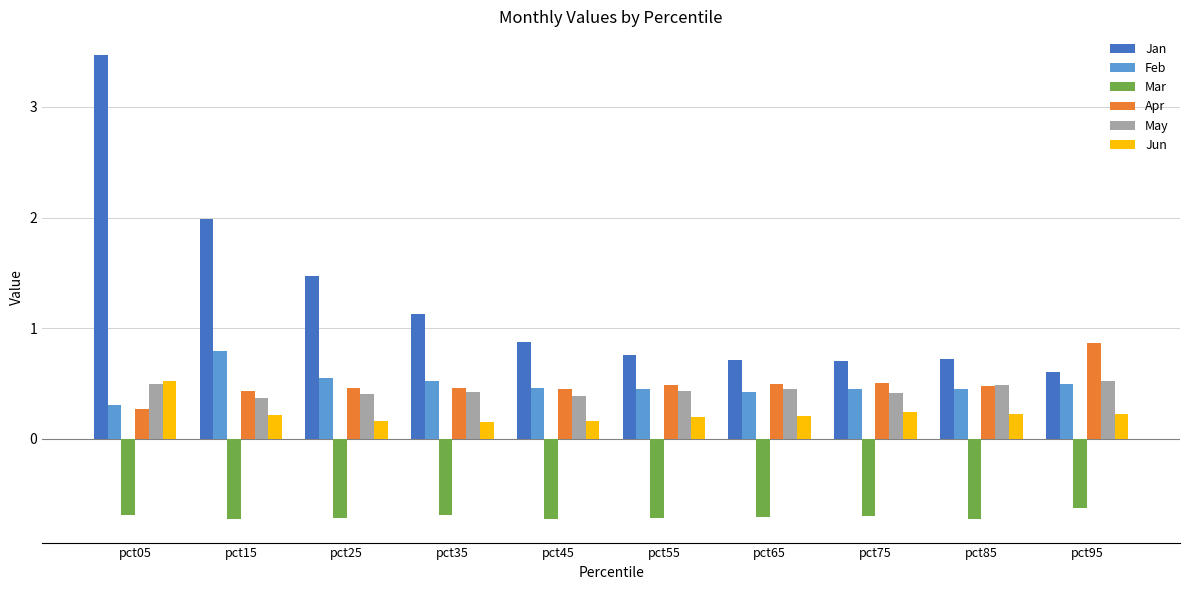

What is the sum of the Mar values at pct15 and pct45?

-1.4